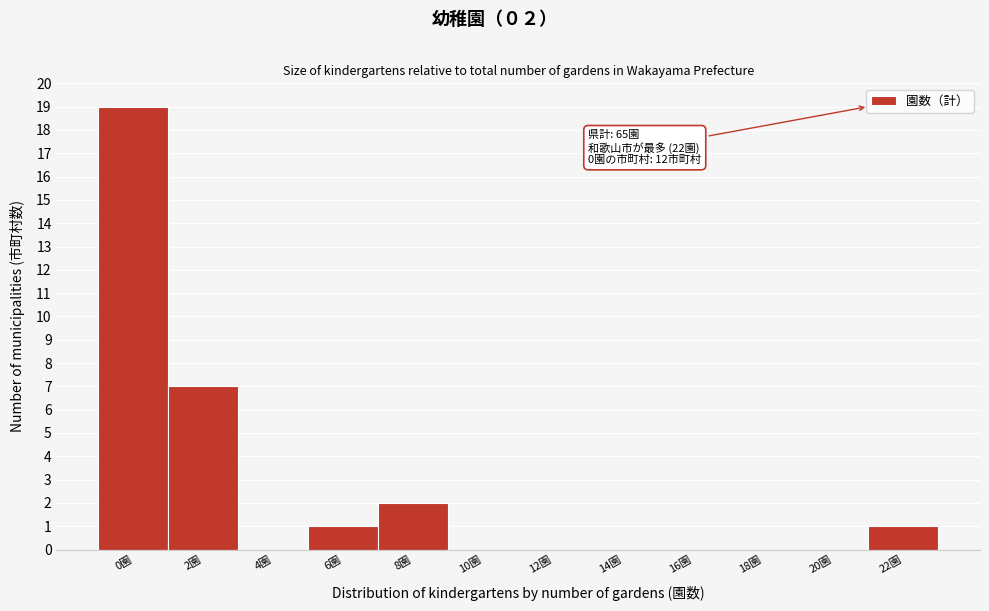

Reading right to left, transcribe all the data shown in this chart.

22園=1	20園=0	18園=0	16園=0	14園=0	12園=0	10園=0	8園=2	6園=1	4園=0	2園=7	0園=19